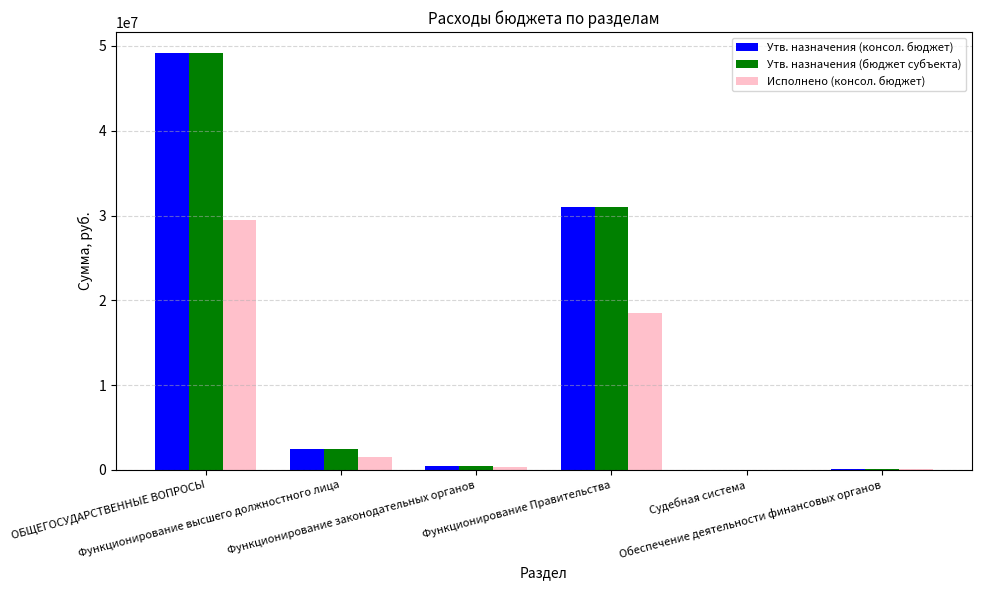

What is the sum of all Утв. назначения (бюджет субъекта) values?

83217672.2